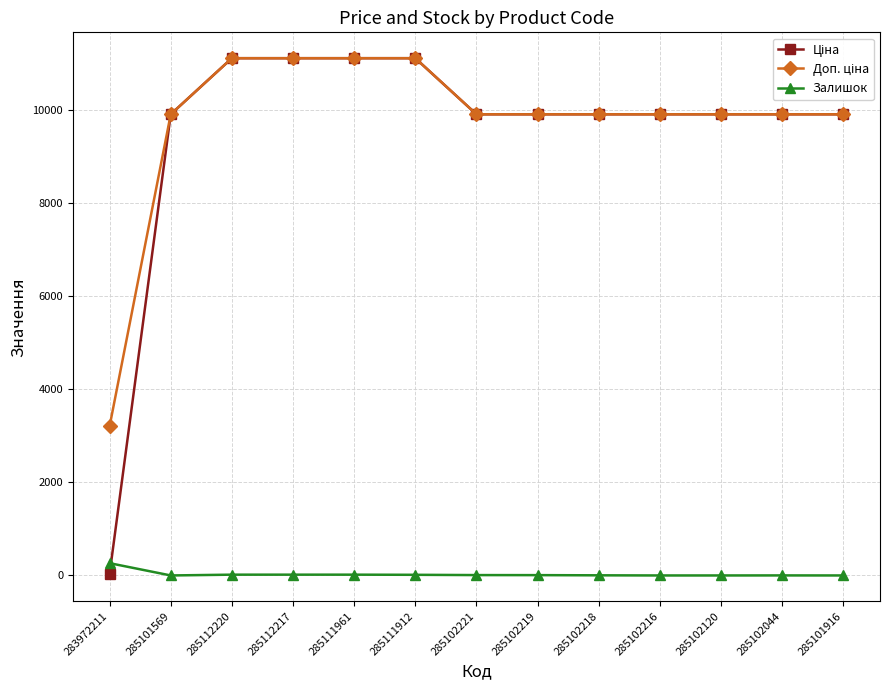

At how many categories does at least one series exceed 4259?

12